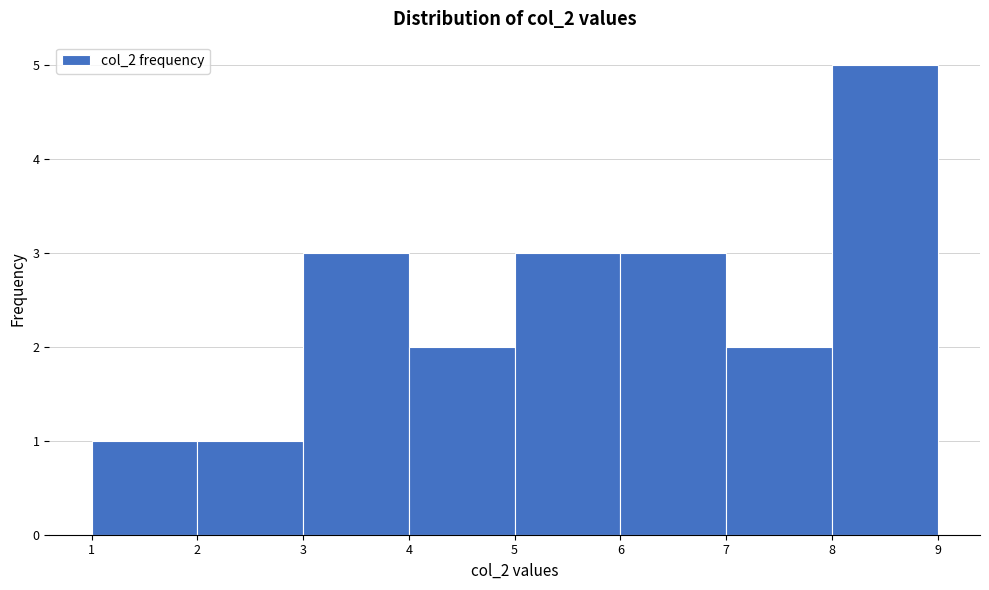

Over which range of the x-axis is the bar tallest?

8 to 9